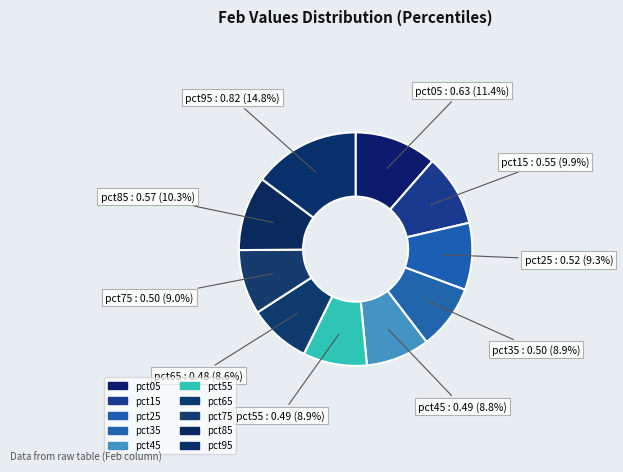

To the nearest percent, what is the combined percentage of pct25 and pct45?

18%